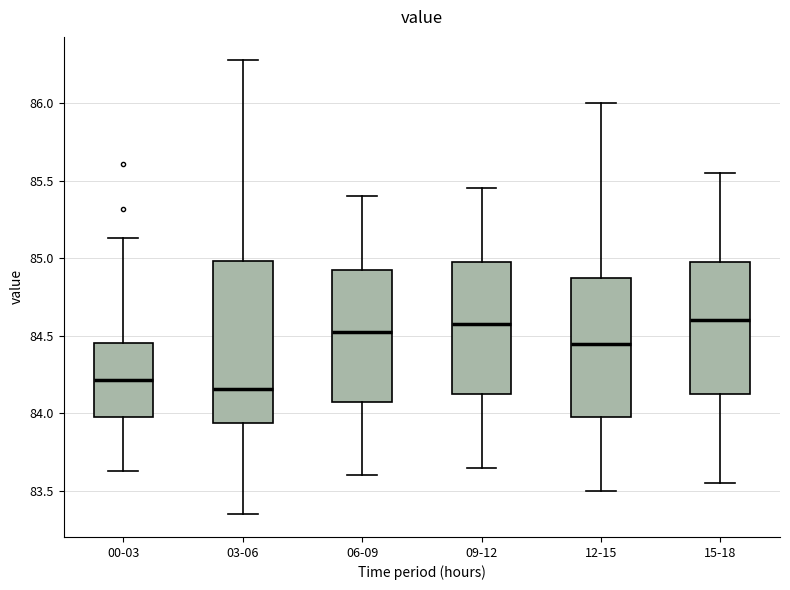

Where does the upper whisker of the box for 09-12 end on the y-axis? The values are not printed on the chart, so give them approximately, as read against the axis.

85.45